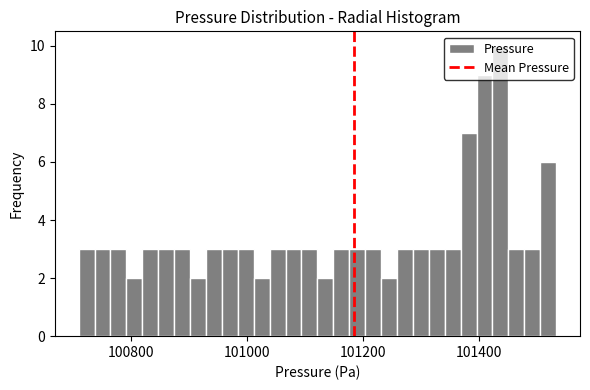

Around what value on the x-axis is the tallest bar? Give the approximate position of its centre, as read against the axis.

101440